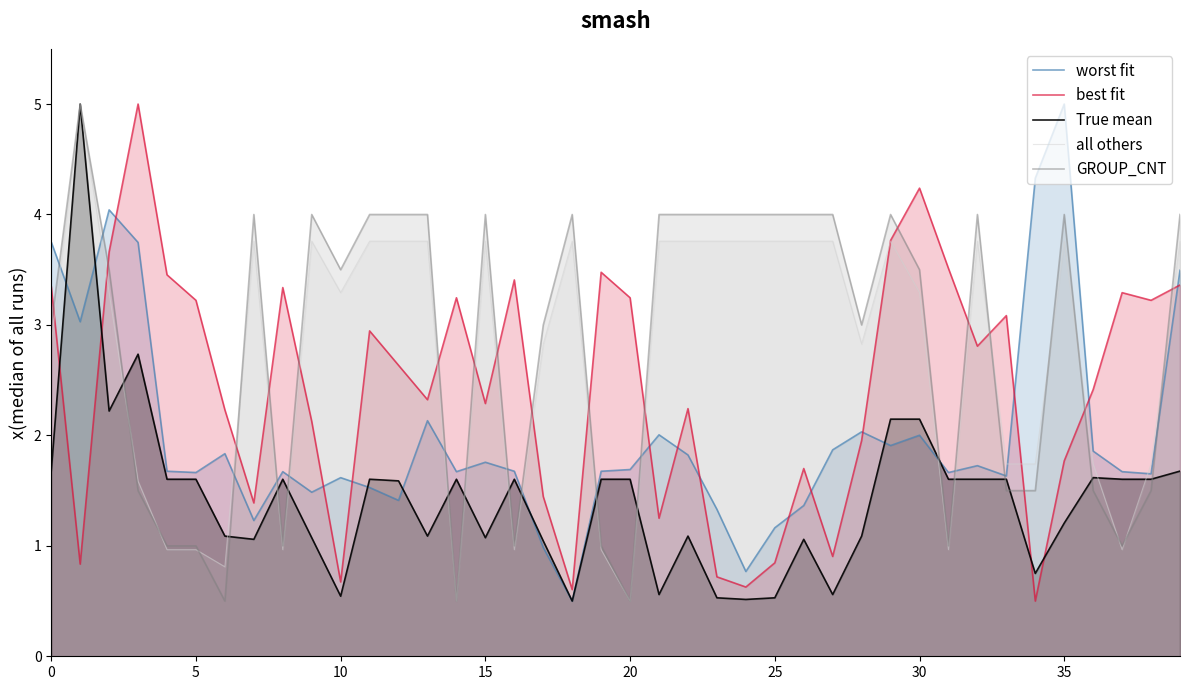

What is the total value across all series at 14?

7.5